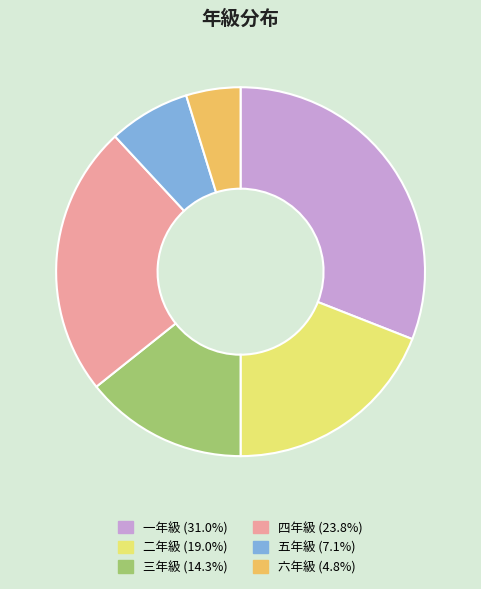

What is the largest slice in the pie chart?

一年級